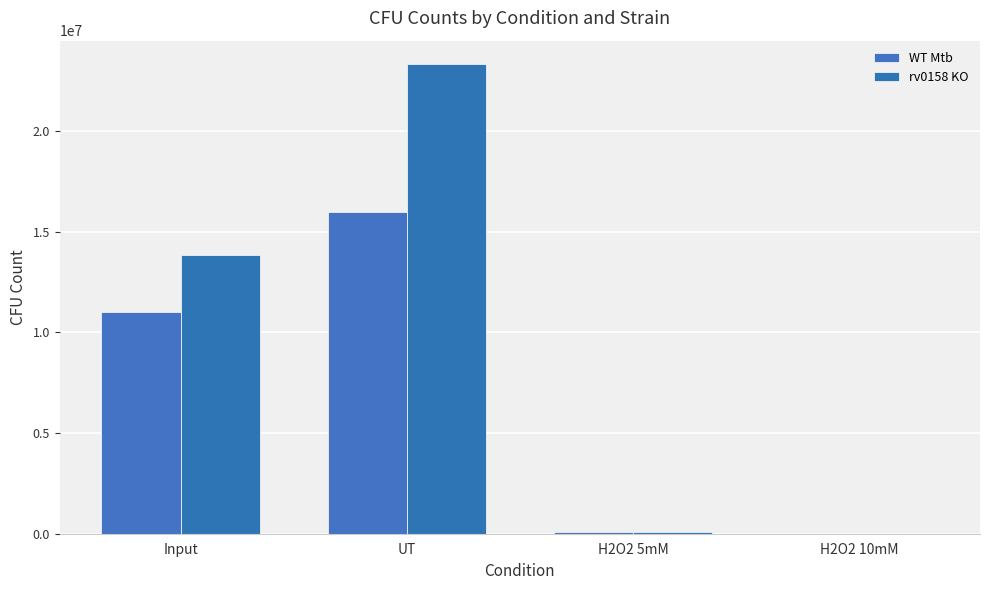

The WT Mtb series shows 4892360.9 at UT. True or false?

False